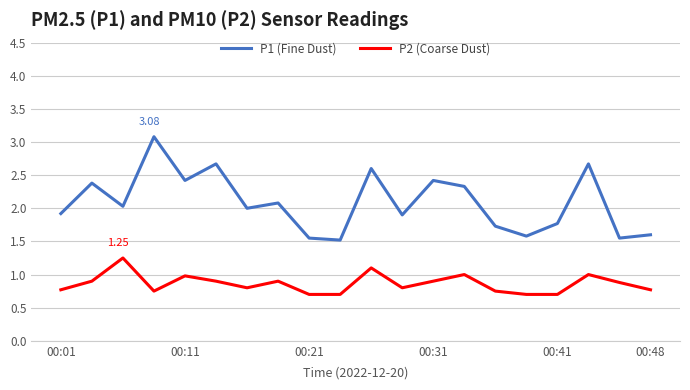

True or false: P1 (Fine Dust) and P2 (Coarse Dust) intersect in this chart.

False